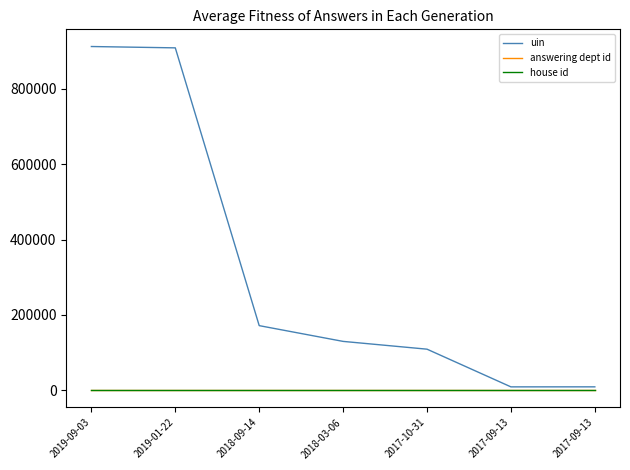

True or false: house id and uin cross at least once.

False